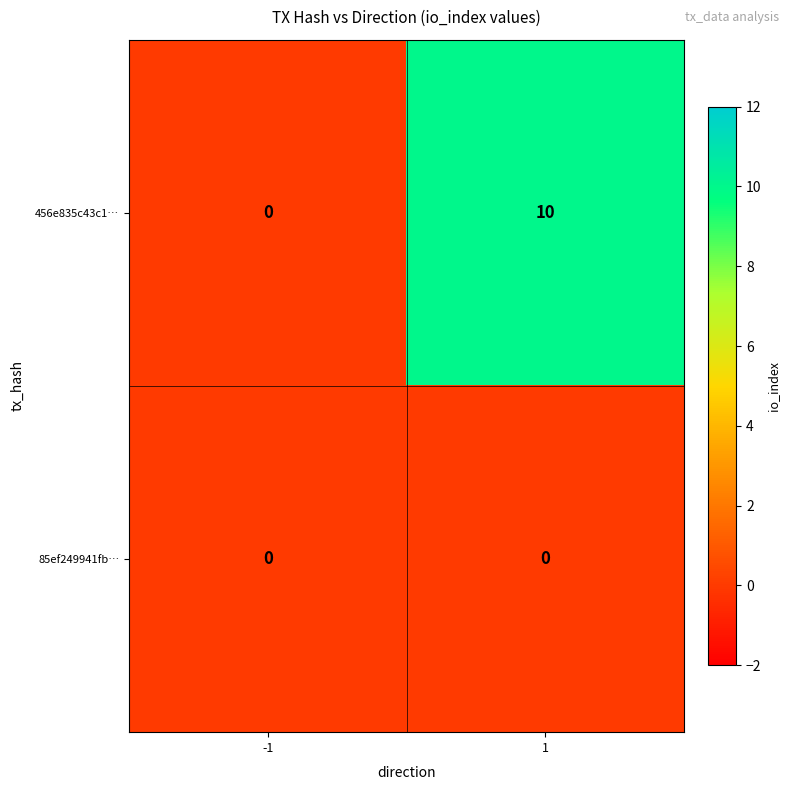

Which label corresponds to the largest value in the chart?

1